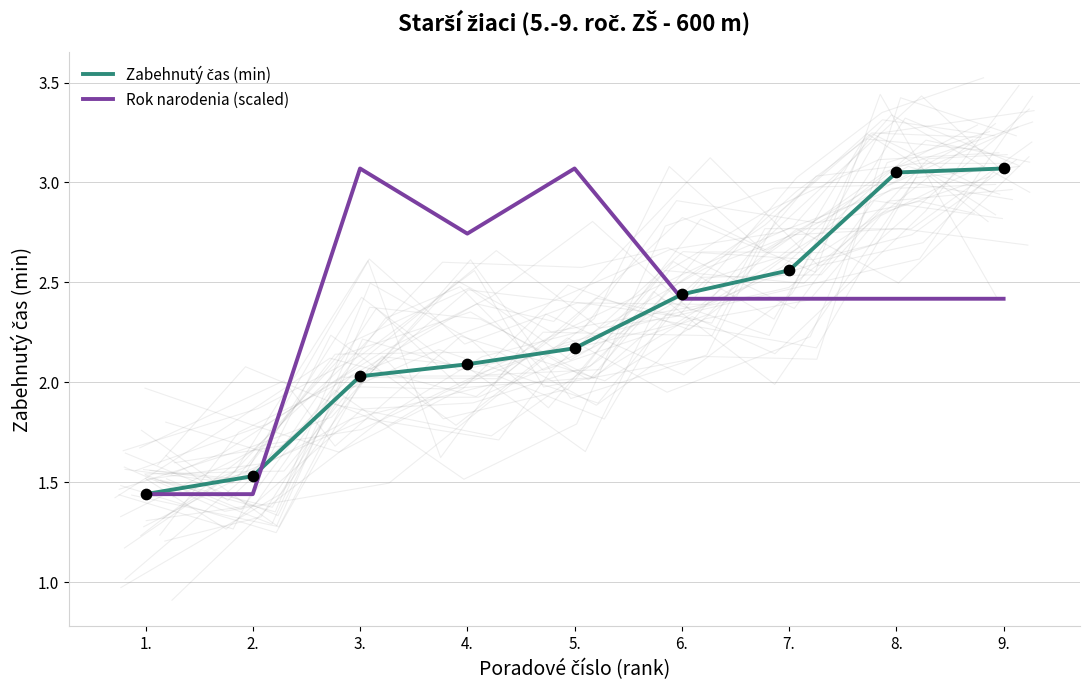

What is the total value across all series at 3.?

5.1